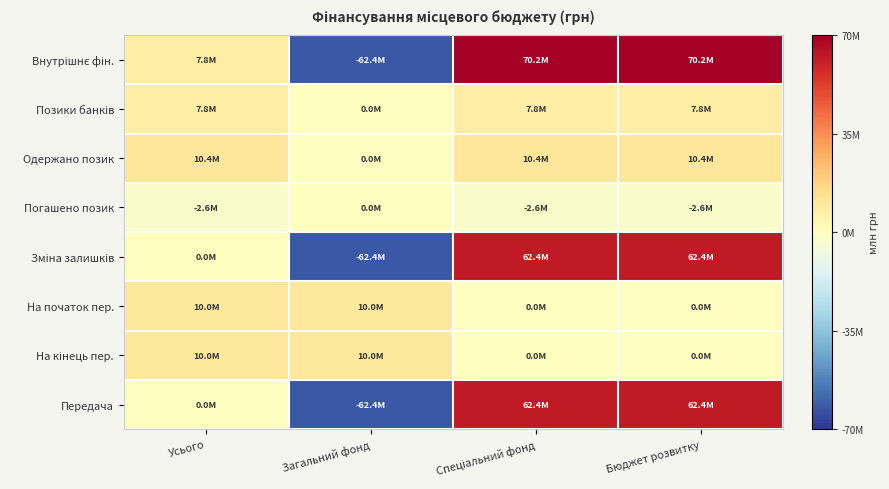

At which category does the chart reach its peak across all series?

Спеціальний фонд